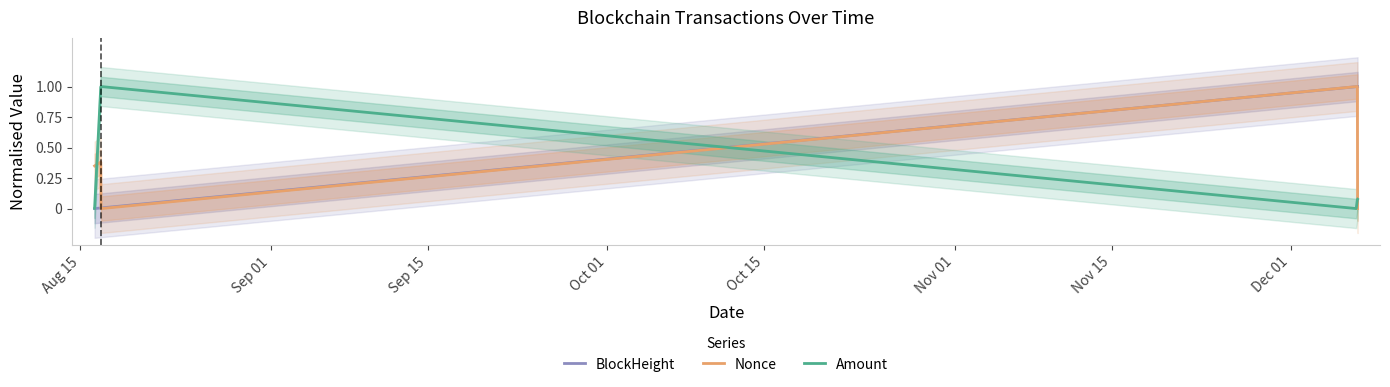

Which series ends up on top after the final intersection of Amount and Nonce?

Amount